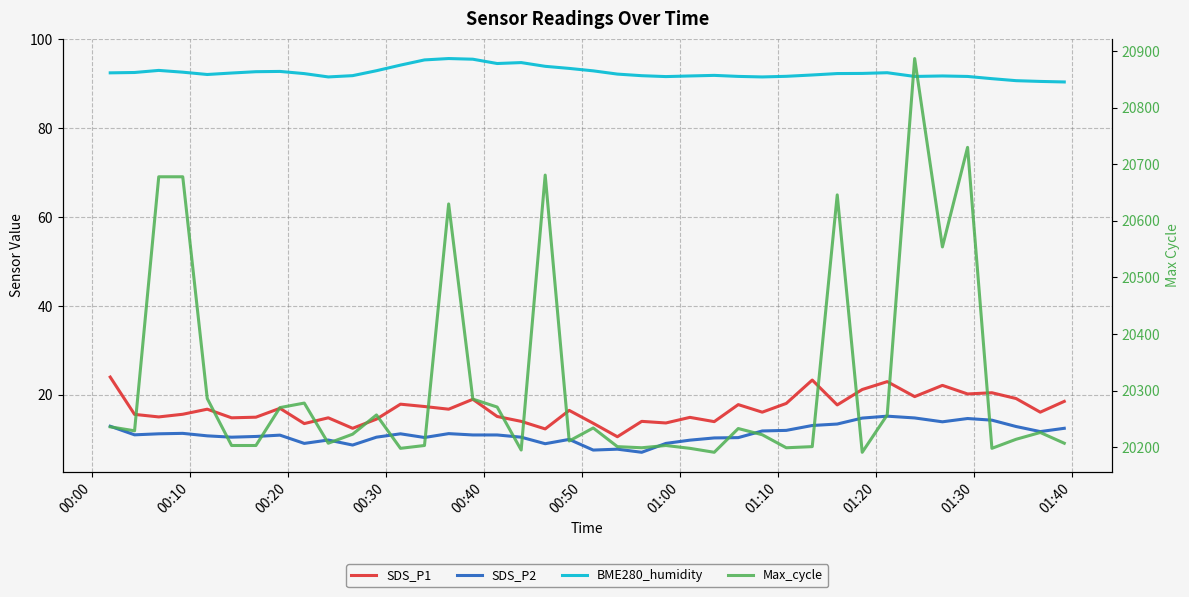

True or false: SDS_P2 and SDS_P1 cross at least once.

False